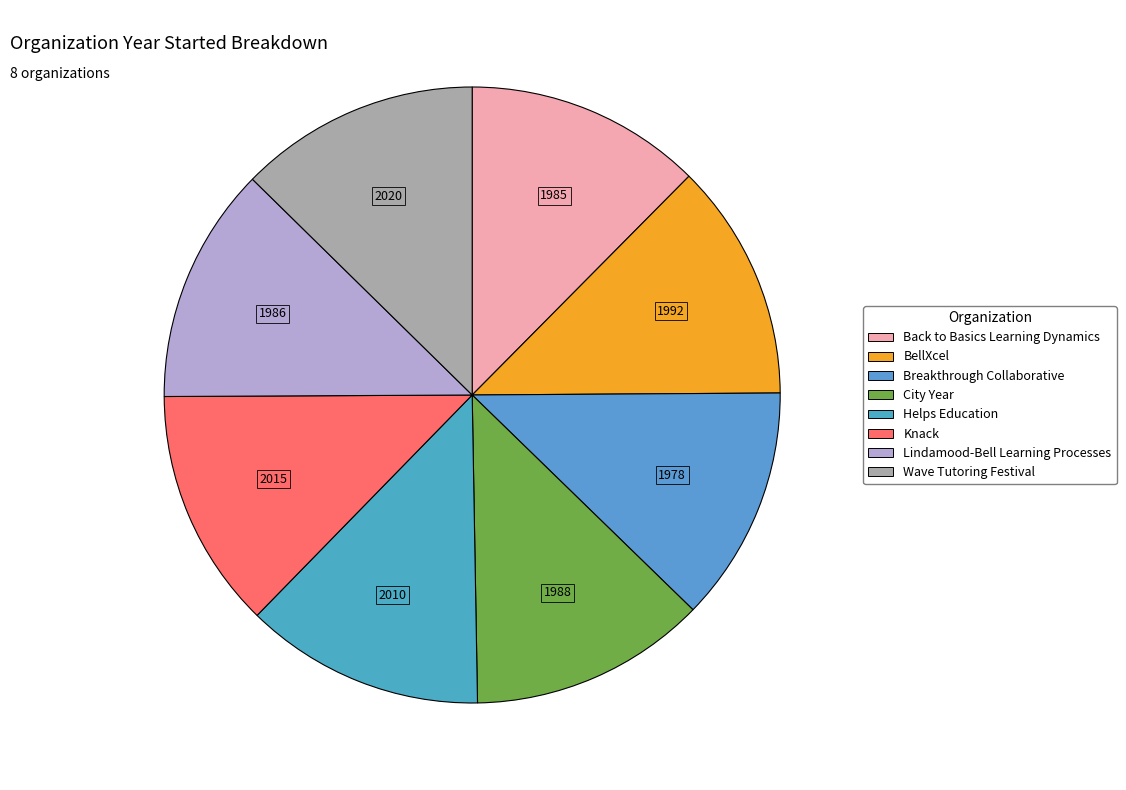

Rank the categories by value from lowest to highest.

Breakthrough Collaborative, Back to Basics Learning Dynamics, Lindamood-Bell Learning Processes, City Year, BellXcel, Helps Education, Knack, Wave Tutoring Festival